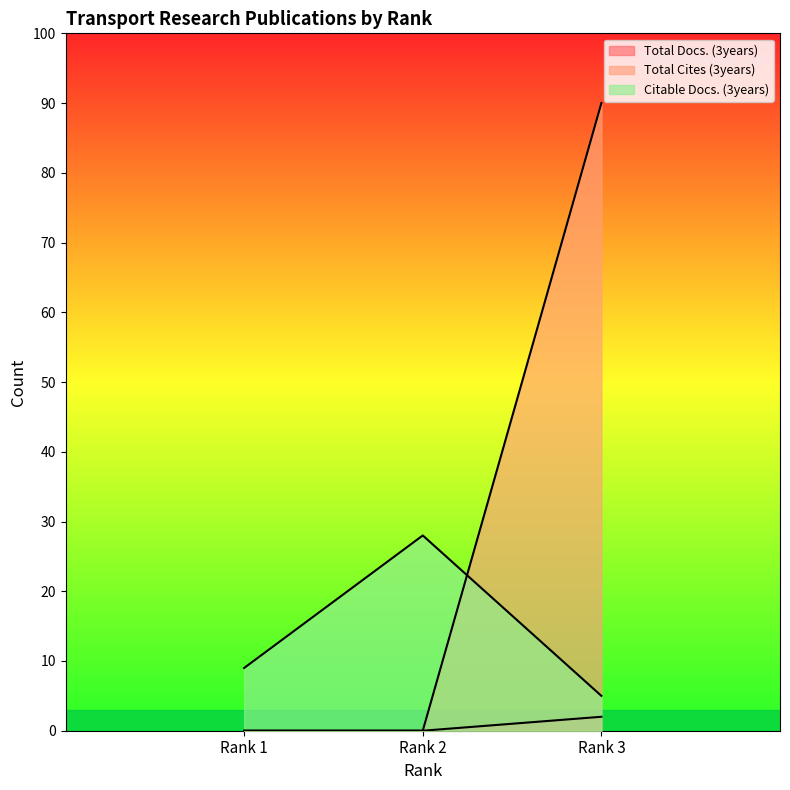

Reading right to left, list all the values displayed in this chart.

Total Docs. (3years): 2	0	0
Total Cites (3years): 90	0	0
Citable Docs. (3years): 5	28	9